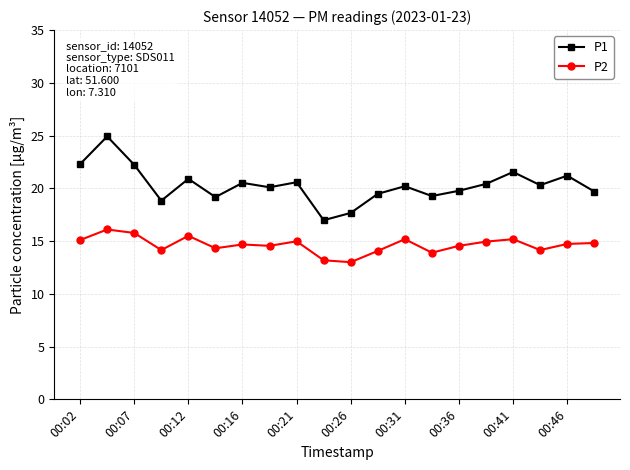

What is the maximum value for P1?

24.9